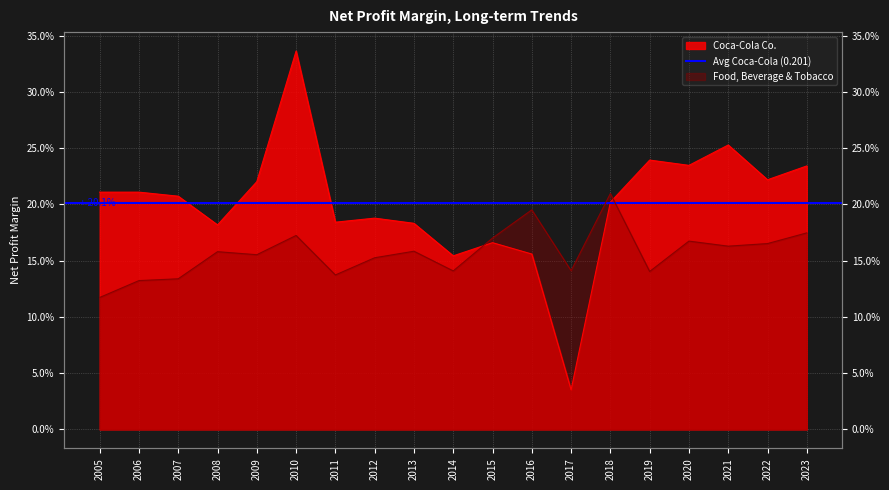

How many Food, Beverage & Tobacco values are between 0 and 1?

19